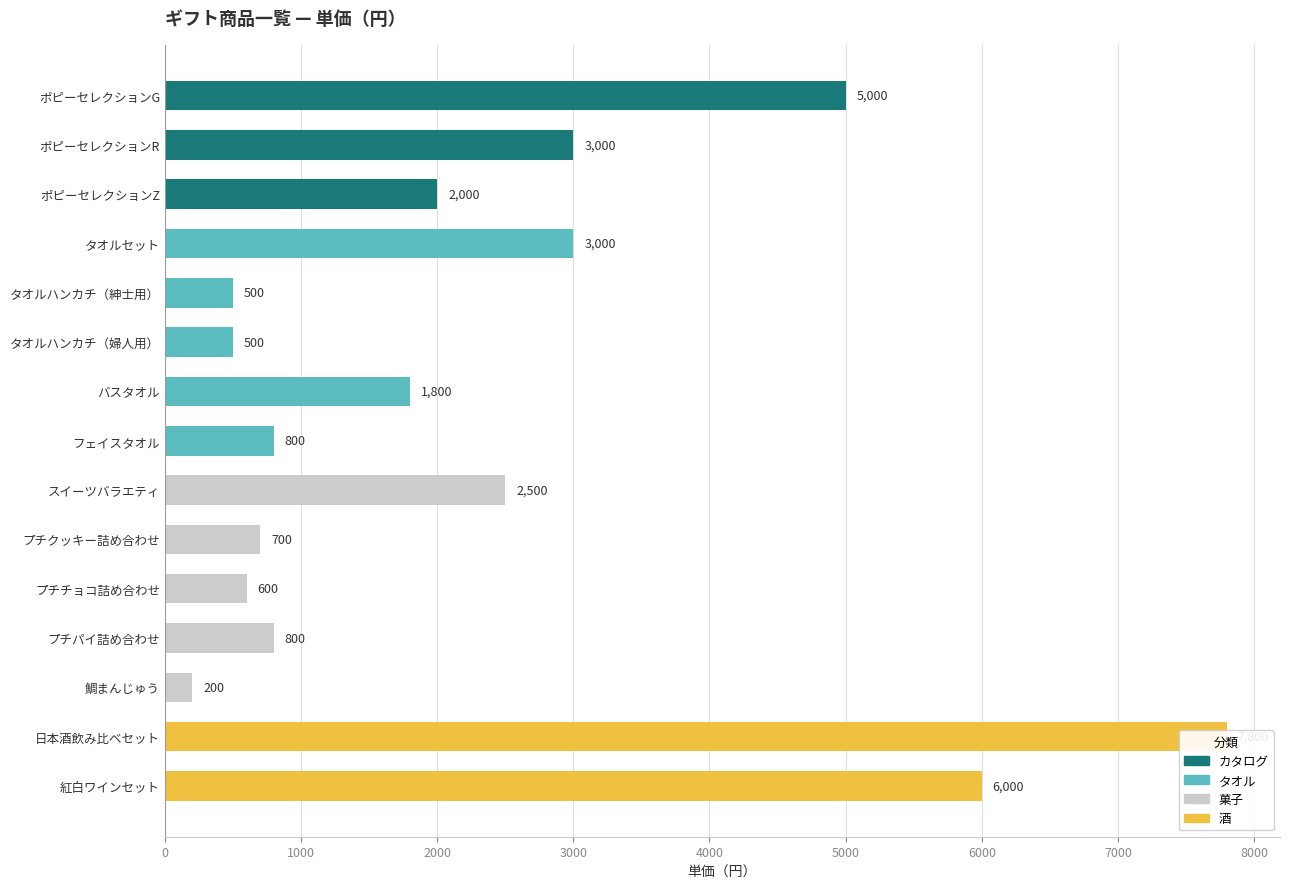

What is the value of the 13th bar from the left?

200